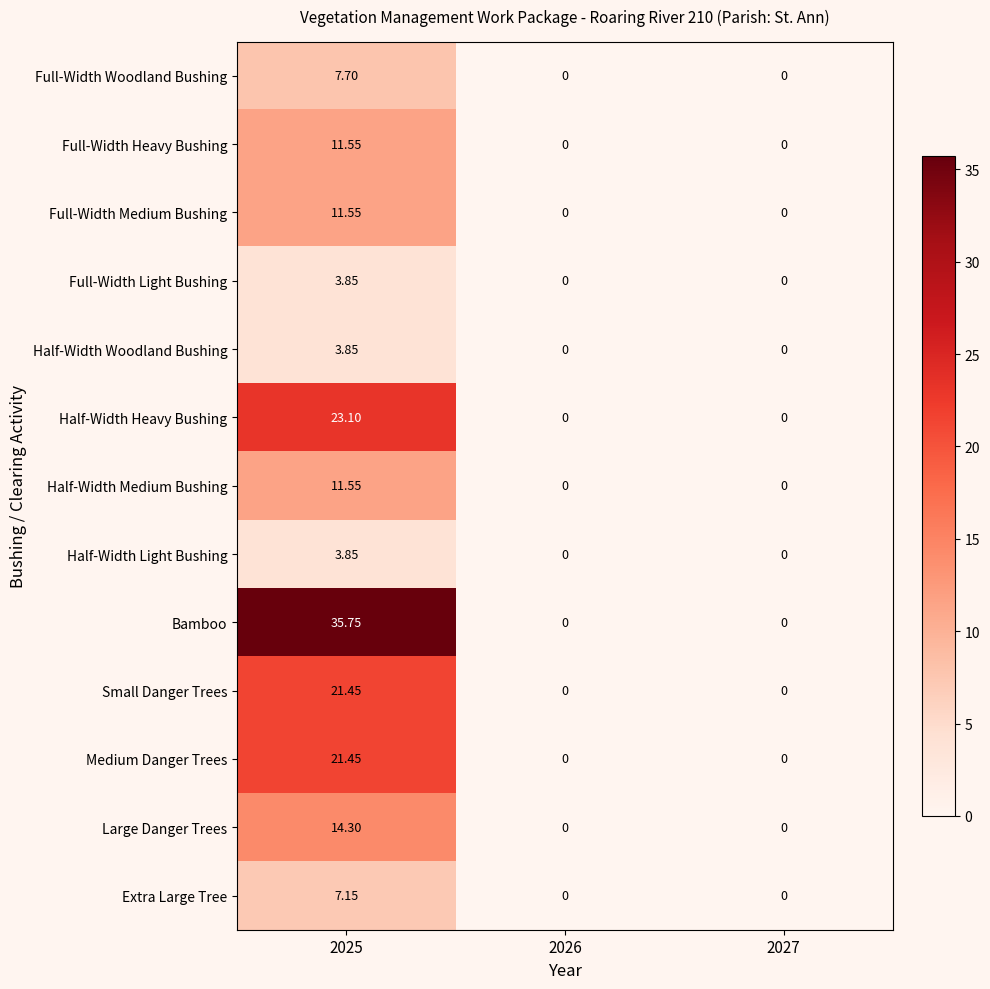

Which series has the widest spread of values?

Bamboo